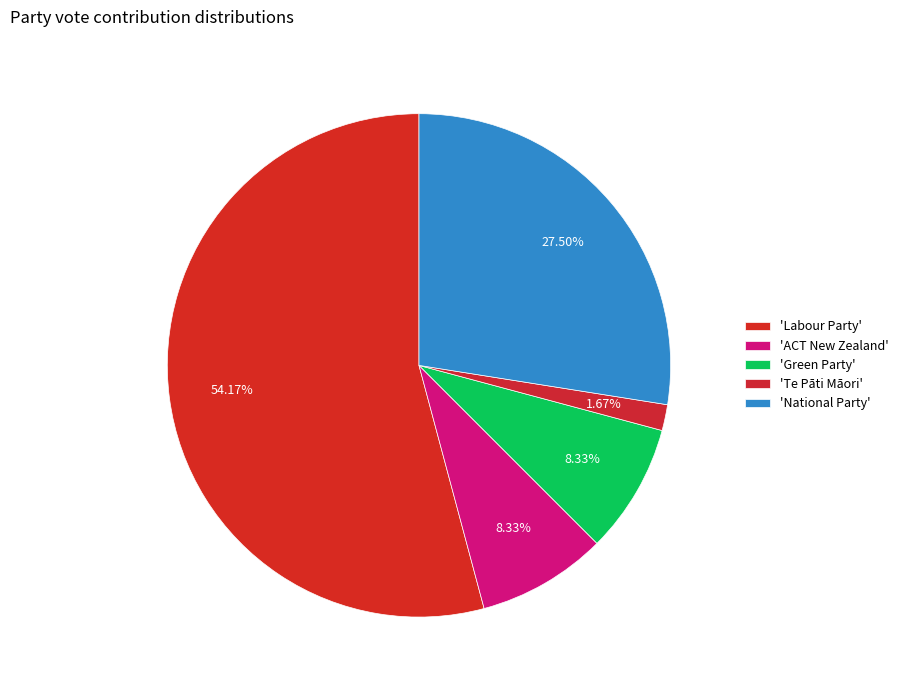

Rank the categories by value from lowest to highest.

Te Pāti Māori, ACT New Zealand, Green Party, National Party, Labour Party